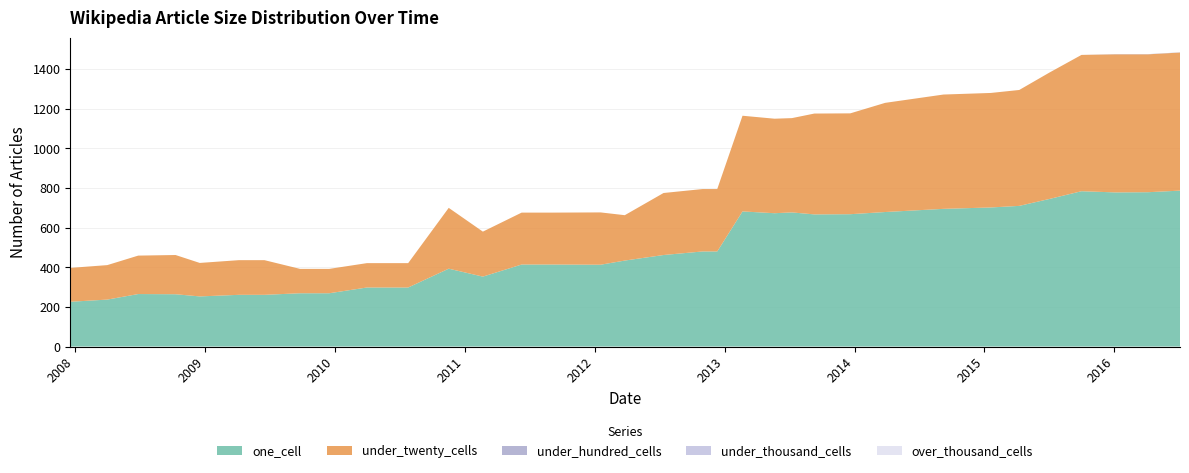

Reading right to left, extract all data points from this chart.

one_cell: 2011-02-21=353	2010-07-26=298	2008-04-01=237	2008-10-10=264	2011-06-10=414	2016-04-05=779	2016-07-04=787	2016-01-04=778	2015-04-09=710	2015-01-19=702	2012-01-18=413	2013-05-21=673	2013-12-20=668	2009-06-17=261	2009-12-16=269	2010-04-01=298	2012-03-26=434	2013-09-10=667	2013-02-20=682	2009-04-06=261	2009-09-25=269	2012-07-13=462	2015-07-03=745	2014-09-08=695	2014-03-28=679	2008-12-17=253	2012-12-11=480	2012-10-31=480	2015-10-01=784	2008-06-27=265	2011-09-05=414	2007-12-19=226	2013-07-09=677	2010-11-17=393
under_twenty_cells: 2011-02-21=227	2010-07-26=123	2008-04-01=174	2008-10-10=198	2011-06-10=262	2016-04-05=696	2016-07-04=697	2016-01-04=697	2015-04-09=585	2015-01-19=578	2012-01-18=264	2013-05-21=477	2013-12-20=509	2009-06-17=175	2009-12-16=123	2010-04-01=123	2012-03-26=229	2013-09-10=509	2013-02-20=483	2009-04-06=175	2009-09-25=123	2012-07-13=313	2015-07-03=638	2014-09-08=577	2014-03-28=551	2008-12-17=169	2012-12-11=315	2012-10-31=315	2015-10-01=688	2008-06-27=194	2011-09-05=262	2007-12-19=171	2013-07-09=476	2010-11-17=307
under_hundred_cells: 2011-02-21=0	2010-07-26=0	2008-04-01=0	2008-10-10=0	2011-06-10=0	2016-04-05=1	2016-07-04=1	2016-01-04=1	2015-04-09=0	2015-01-19=0	2012-01-18=0	2013-05-21=0	2013-12-20=0	2009-06-17=0	2009-12-16=0	2010-04-01=0	2012-03-26=0	2013-09-10=0	2013-02-20=0	2009-04-06=0	2009-09-25=0	2012-07-13=0	2015-07-03=0	2014-09-08=0	2014-03-28=0	2008-12-17=0	2012-12-11=0	2012-10-31=0	2015-10-01=0	2008-06-27=0	2011-09-05=0	2007-12-19=0	2013-07-09=0	2010-11-17=0
under_thousand_cells: 2011-02-21=0	2010-07-26=0	2008-04-01=0	2008-10-10=0	2011-06-10=0	2016-04-05=0	2016-07-04=0	2016-01-04=0	2015-04-09=0	2015-01-19=0	2012-01-18=0	2013-05-21=0	2013-12-20=0	2009-06-17=0	2009-12-16=0	2010-04-01=0	2012-03-26=0	2013-09-10=0	2013-02-20=0	2009-04-06=0	2009-09-25=0	2012-07-13=0	2015-07-03=0	2014-09-08=0	2014-03-28=0	2008-12-17=0	2012-12-11=0	2012-10-31=0	2015-10-01=0	2008-06-27=0	2011-09-05=0	2007-12-19=0	2013-07-09=0	2010-11-17=0
over_thousand_cells: 2011-02-21=0	2010-07-26=0	2008-04-01=0	2008-10-10=0	2011-06-10=0	2016-04-05=0	2016-07-04=0	2016-01-04=0	2015-04-09=0	2015-01-19=0	2012-01-18=0	2013-05-21=0	2013-12-20=0	2009-06-17=0	2009-12-16=0	2010-04-01=0	2012-03-26=0	2013-09-10=0	2013-02-20=0	2009-04-06=0	2009-09-25=0	2012-07-13=0	2015-07-03=0	2014-09-08=0	2014-03-28=0	2008-12-17=0	2012-12-11=0	2012-10-31=0	2015-10-01=0	2008-06-27=0	2011-09-05=0	2007-12-19=0	2013-07-09=0	2010-11-17=0